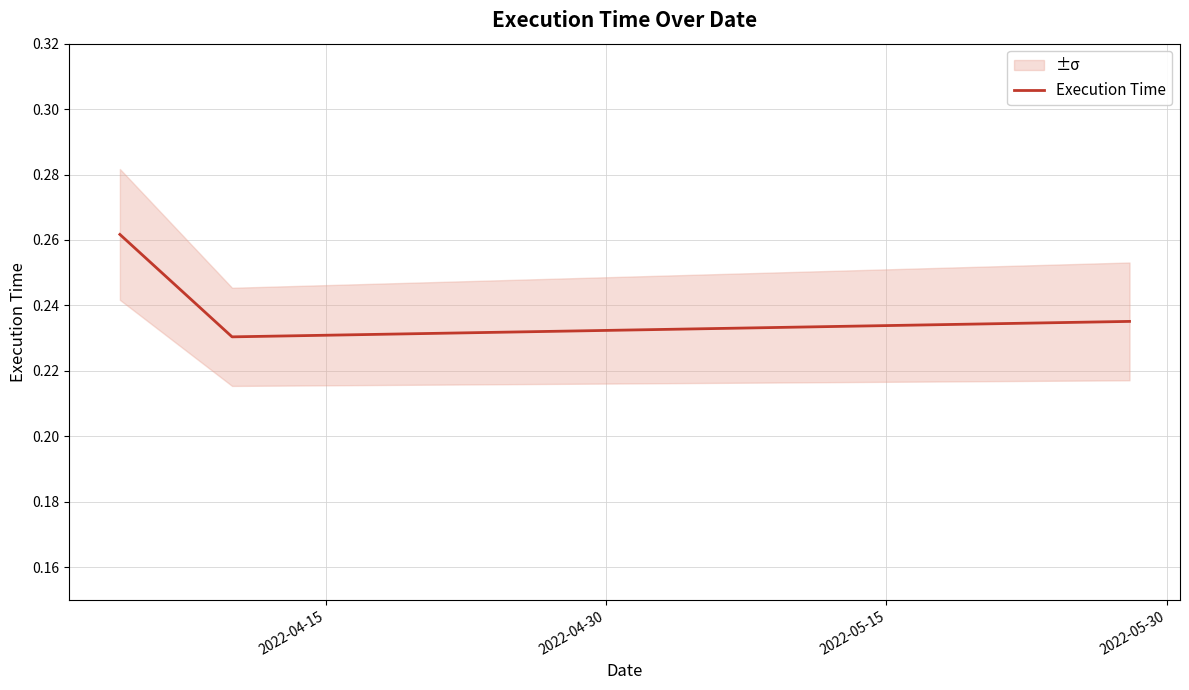

How many Execution Time values are between 0 and 1?

3